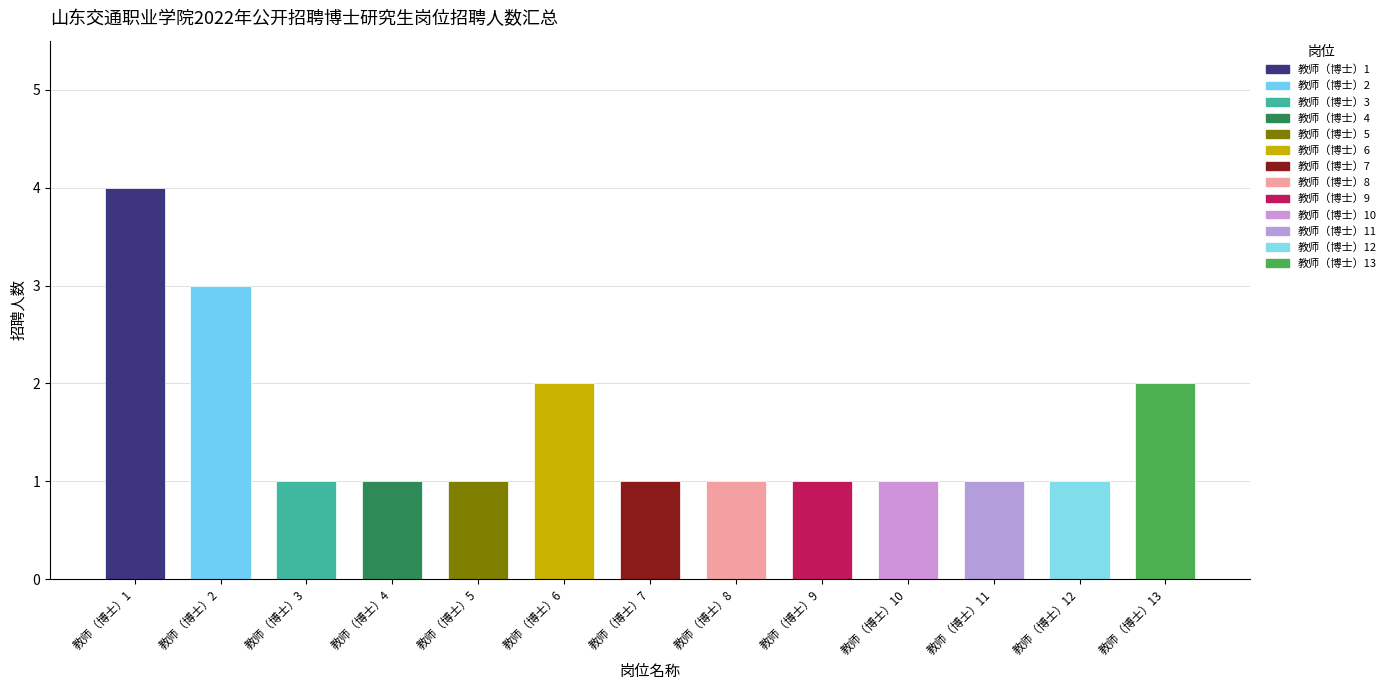

Reading left to right, list all the values displayed in this chart.

教师（博士）1=4	教师（博士）2=3	教师（博士）3=1	教师（博士）4=1	教师（博士）5=1	教师（博士）6=2	教师（博士）7=1	教师（博士）8=1	教师（博士）9=1	教师（博士）10=1	教师（博士）11=1	教师（博士）12=1	教师（博士）13=2